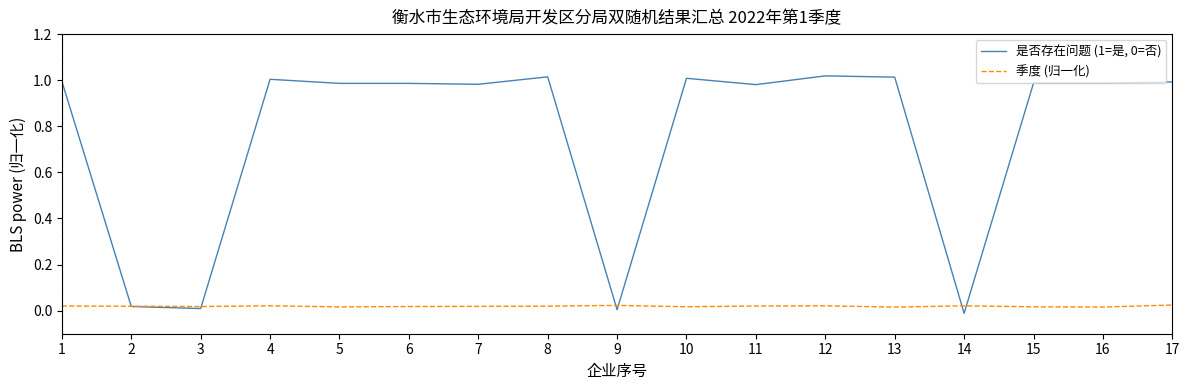

Is the value of 是否存在问题 (1=是, 0=否) at 15 greater than the value of 季度 (归一化) at 5?

Yes